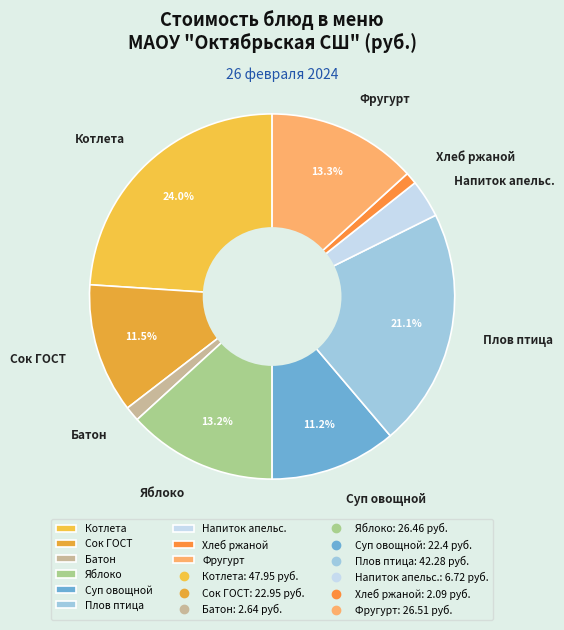

Approximately how many times larger is the value at Плов птица compared to Котлета?

0.9